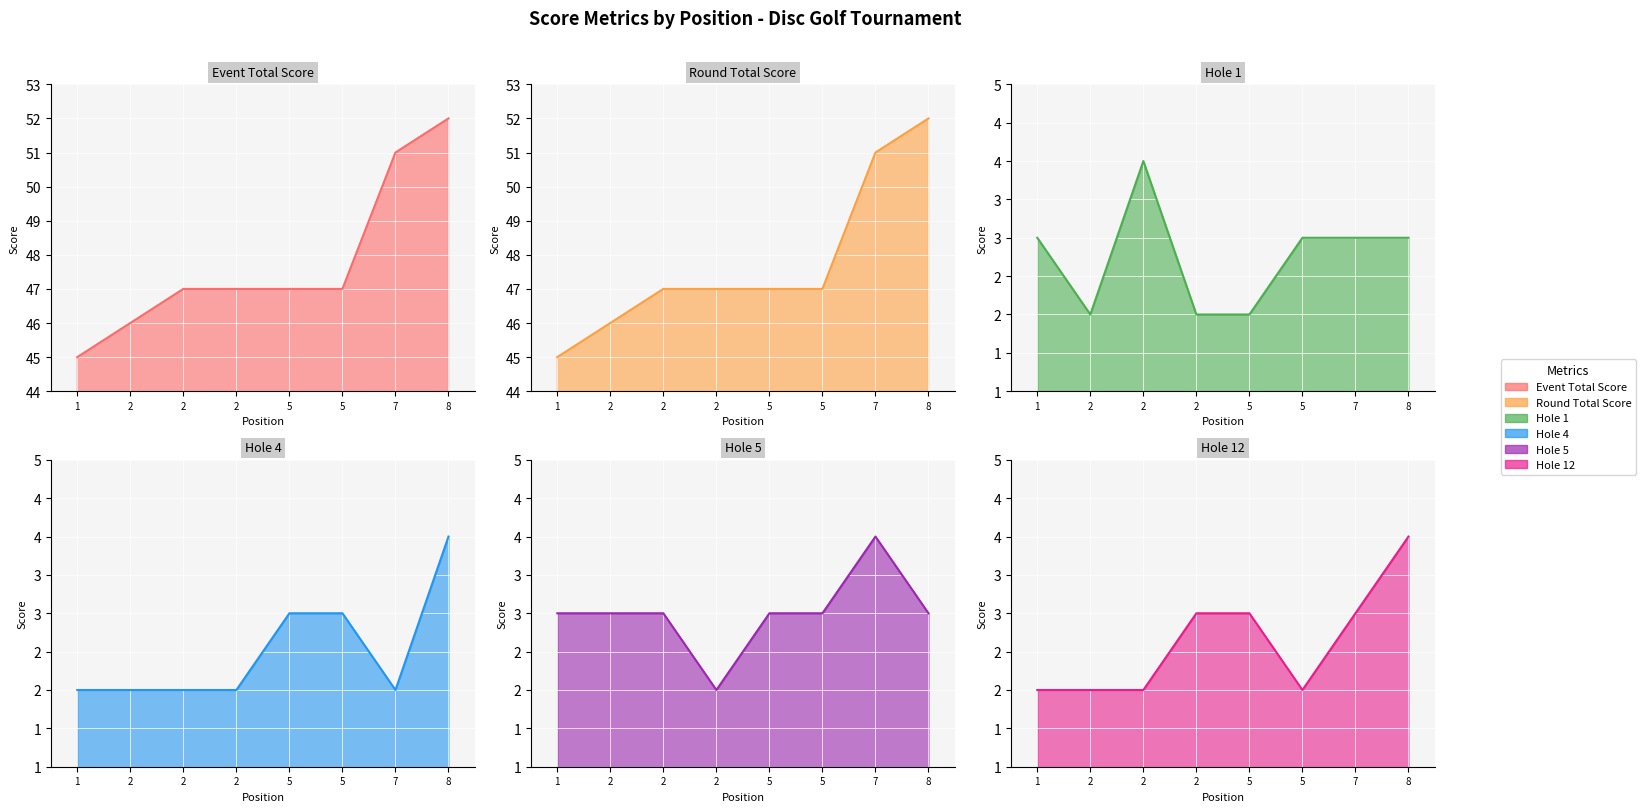

How many times do hole_12 and hole_4 cross each other?

1